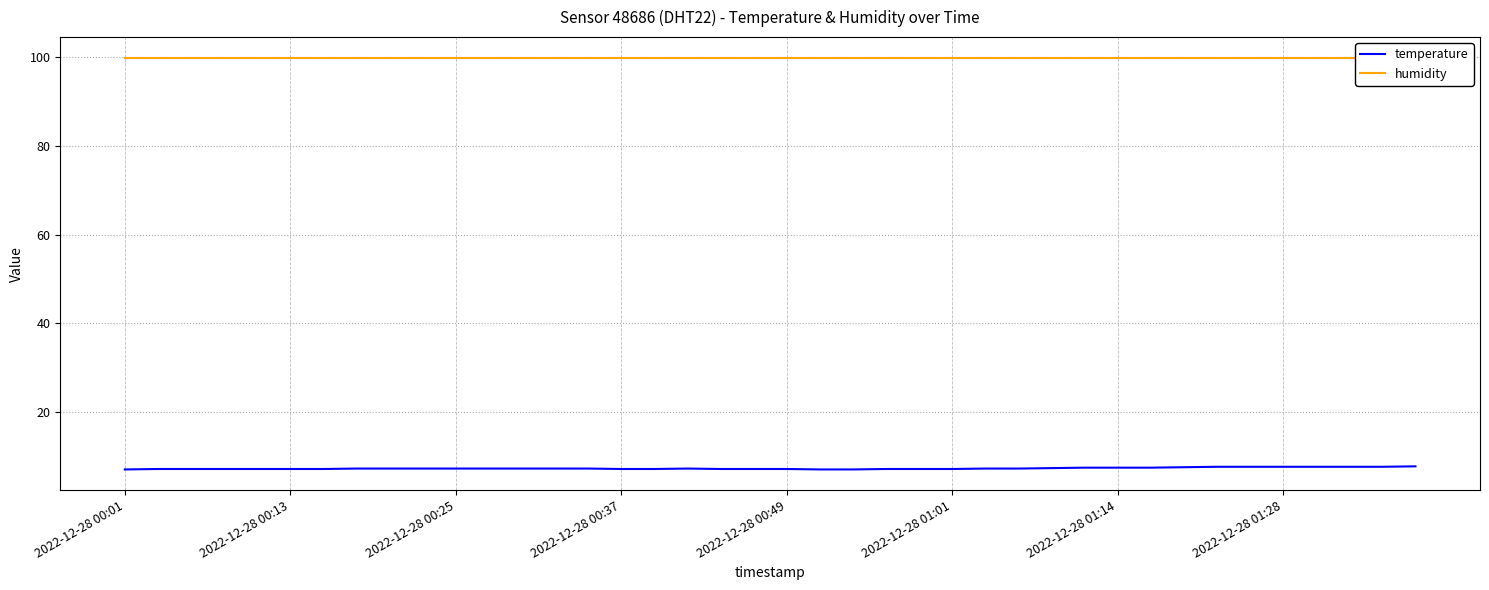

Which category has the lowest value in the temperature series?

2022-12-28 00:01